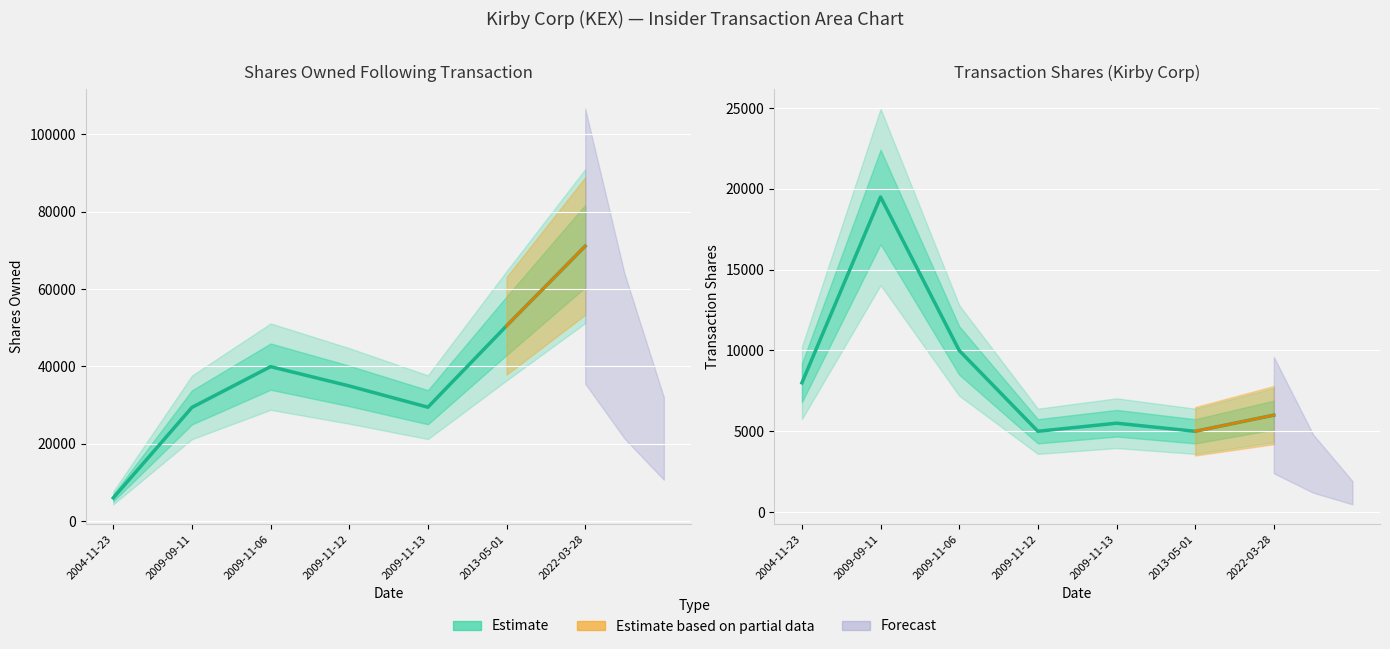

How many values in the Transaction Shares series are below 6000?

3